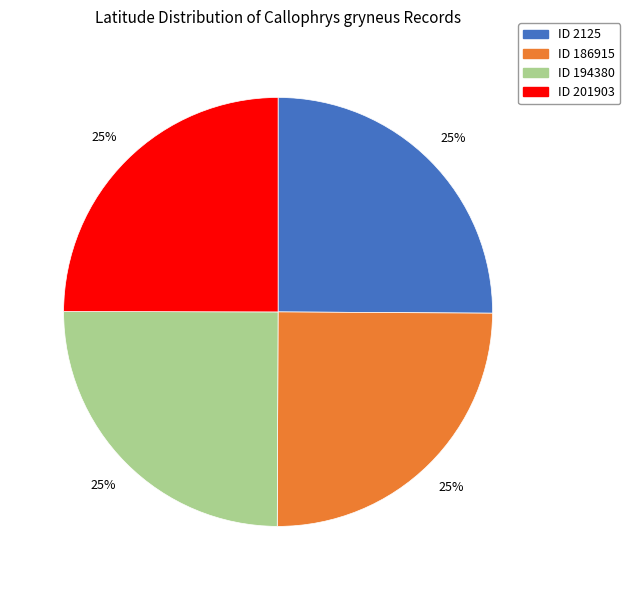

Does any single category account for the majority?

No